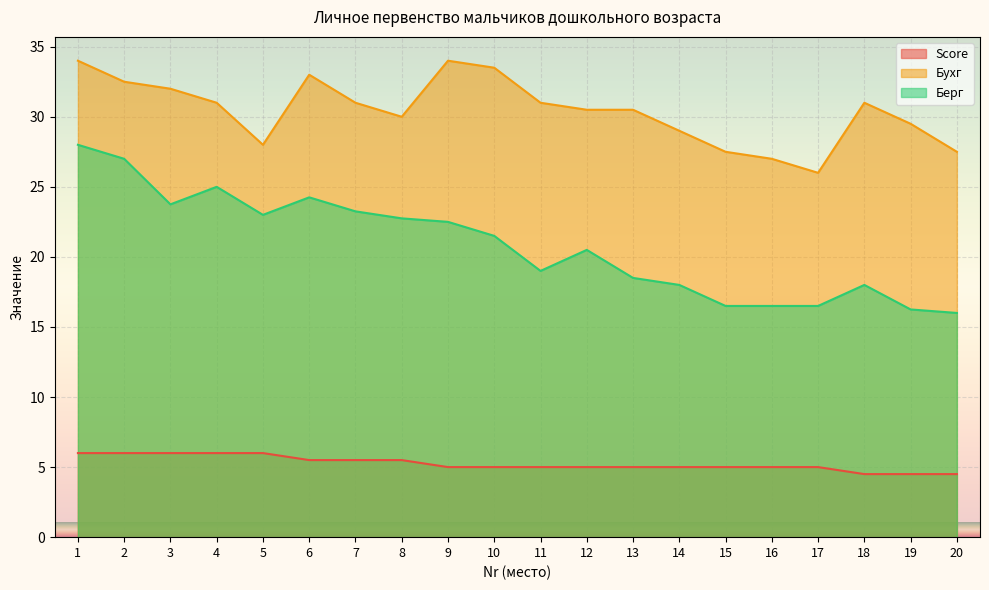

What is the maximum value for Бухг?

34.0